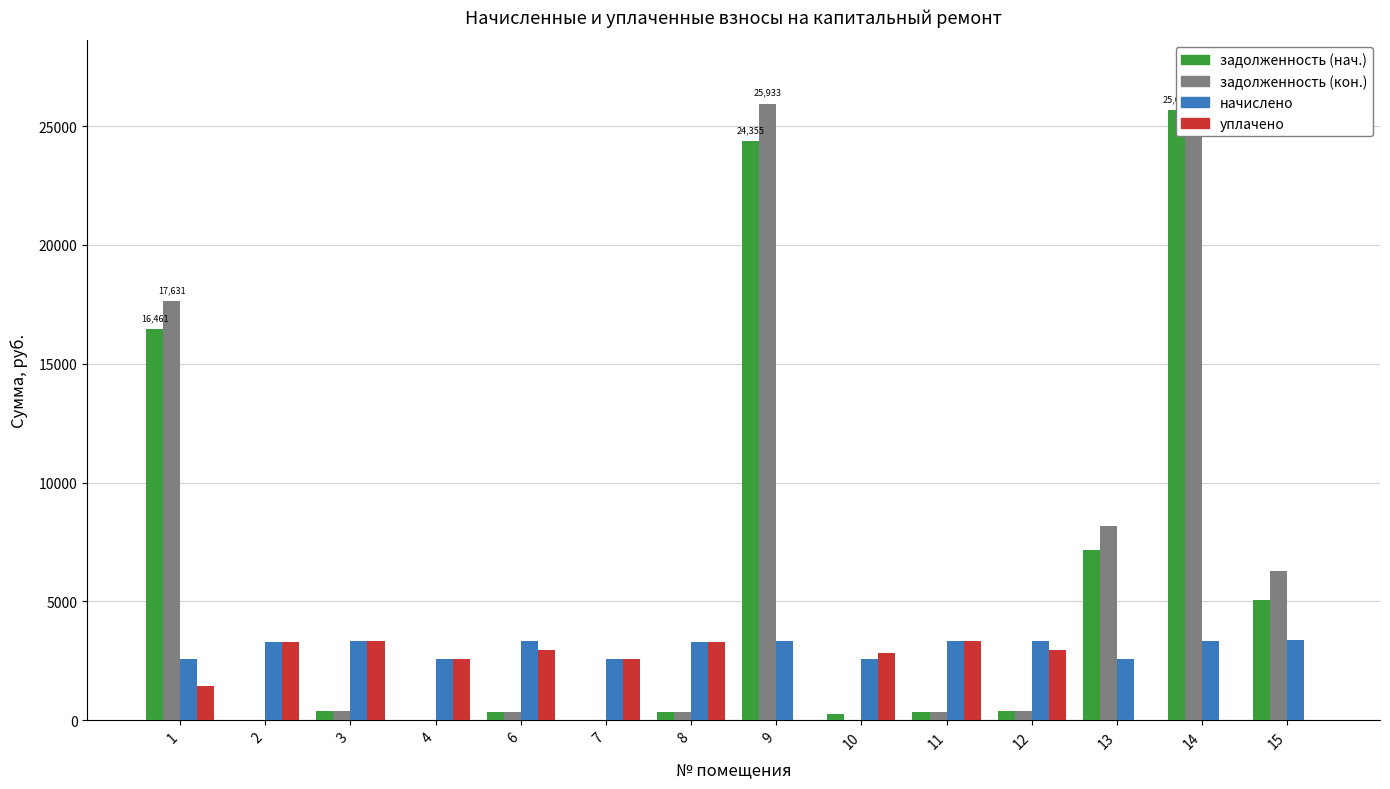

What is the approximate value of задолженность (кон.) at 15?

6269.2